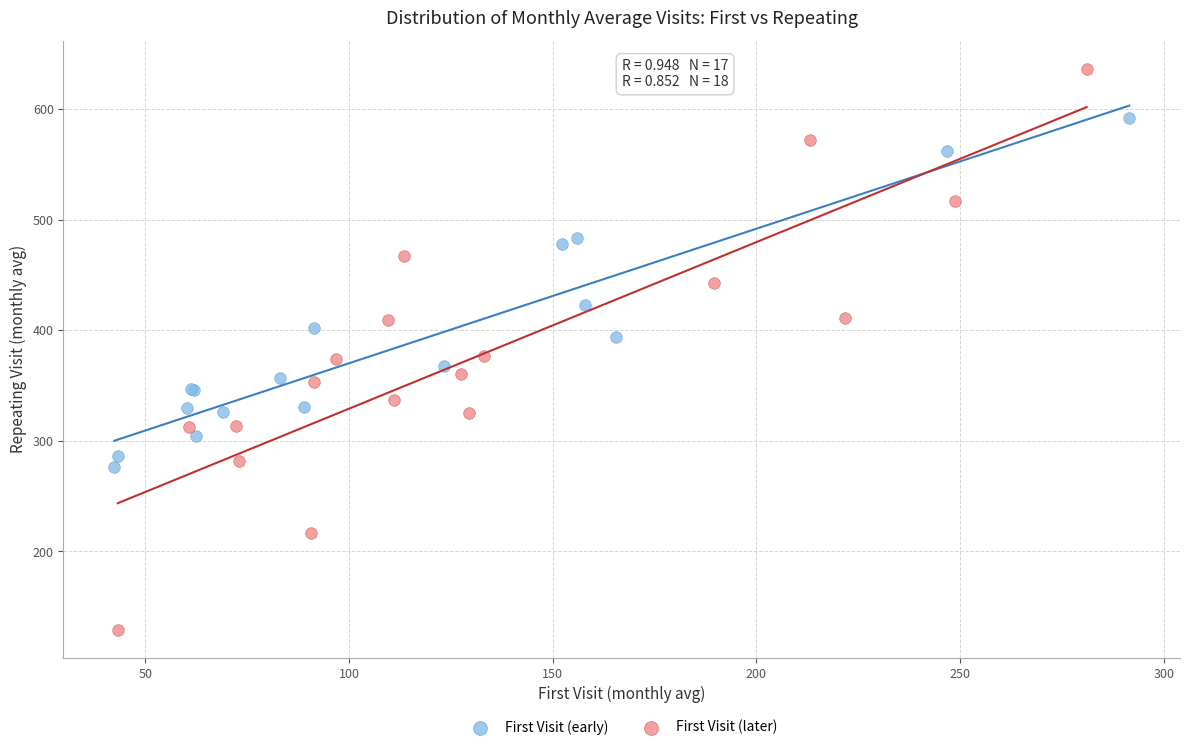

Which series has the widest spread of Y values?

First Visit (later)